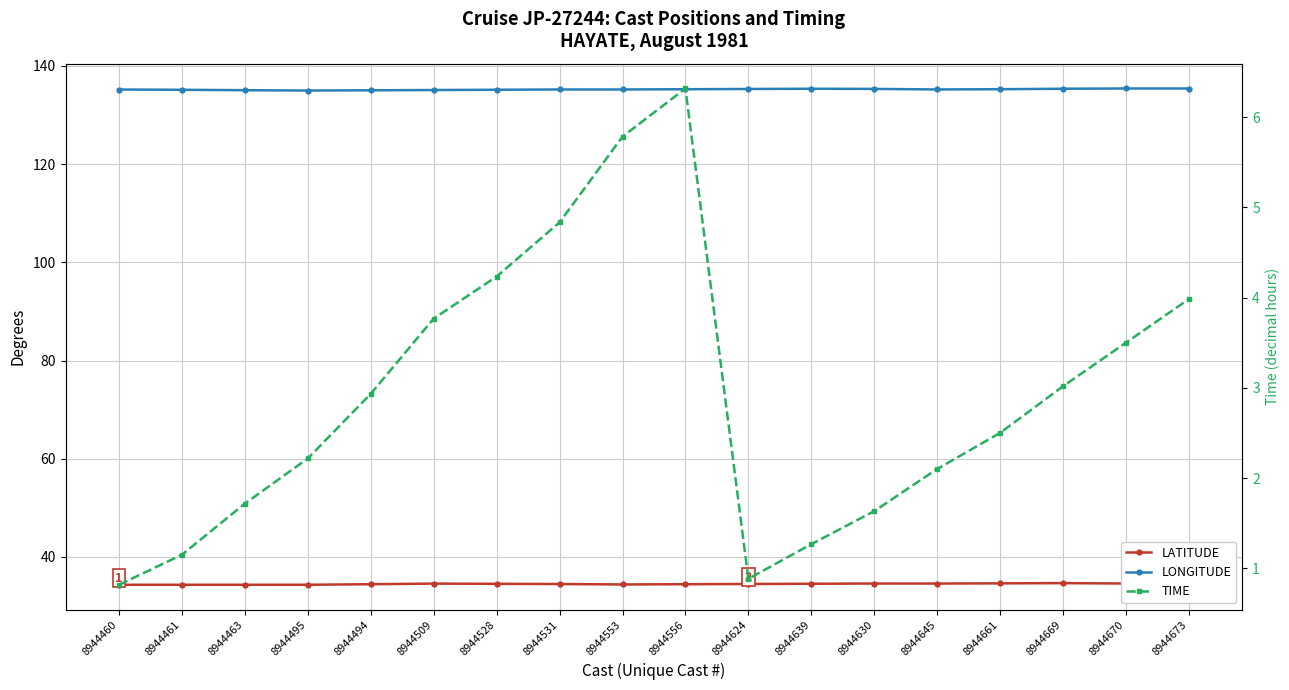

Which category has the highest value in the LONGITUDE series?

8944670